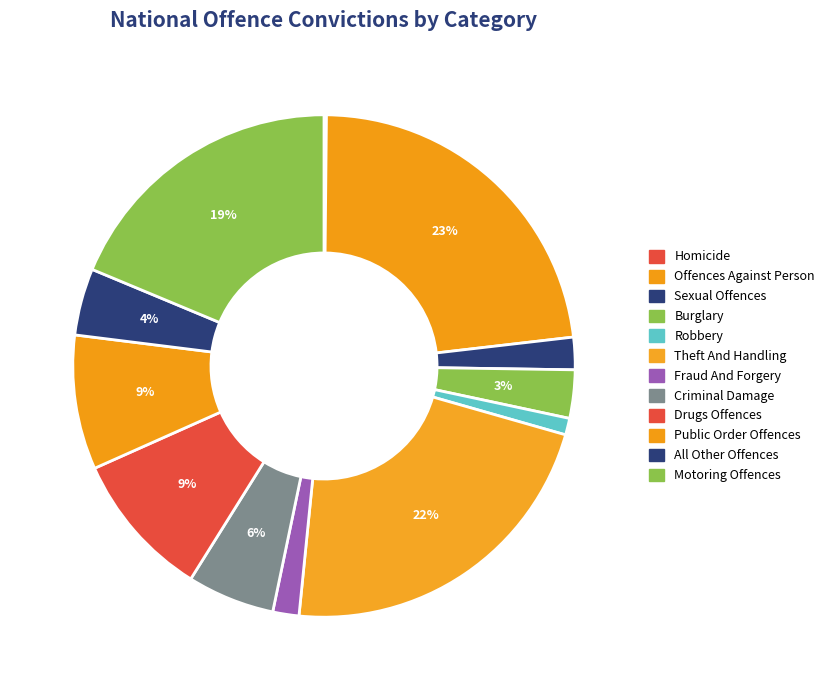

To the nearest percent, what is the average slice percentage?

8%